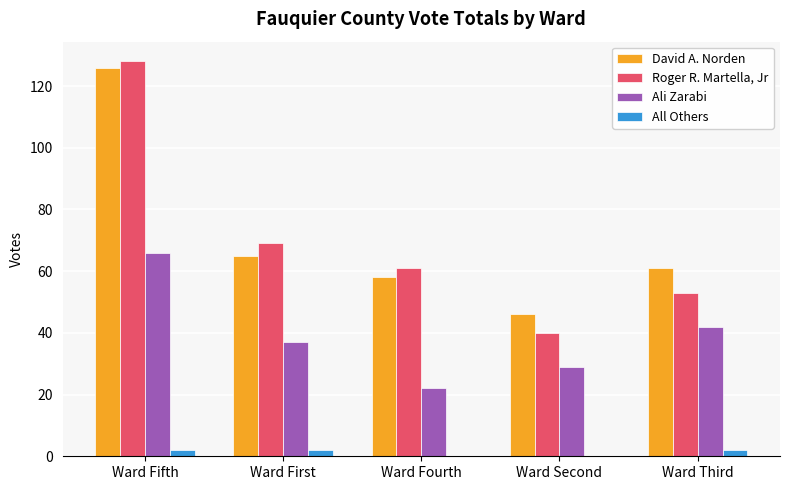

Is it true that All Others equals 2 at Ward First?

True